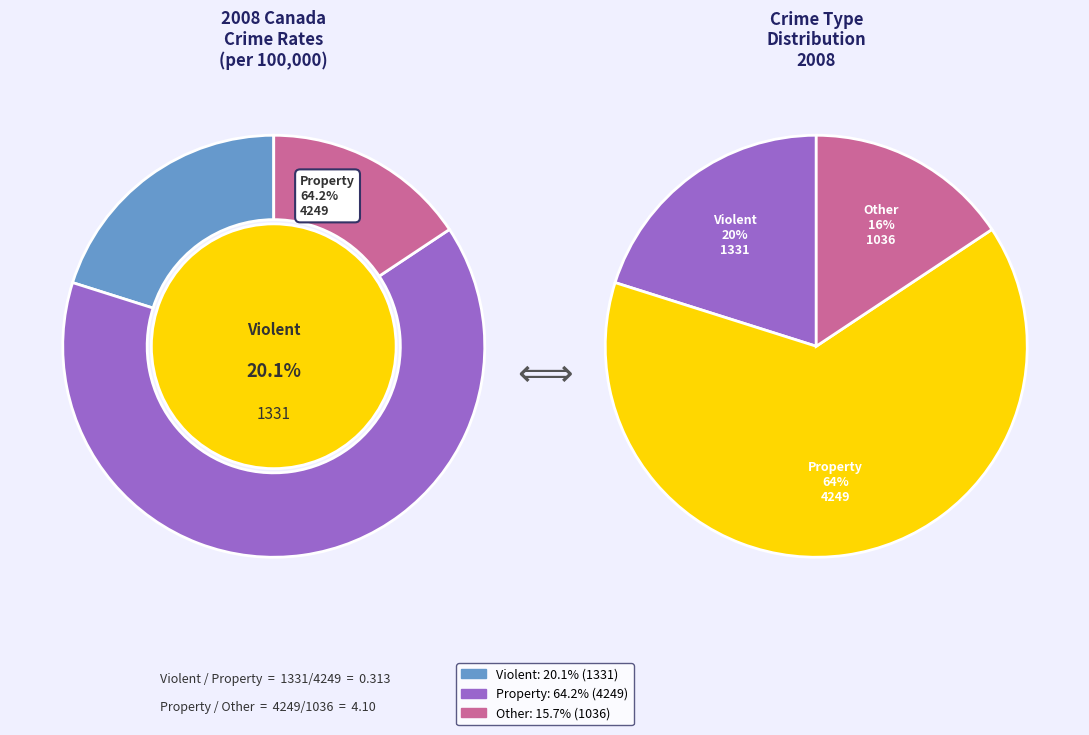

The Total violent Criminal Code violations slice represents 6% of the pie. True or false?

False